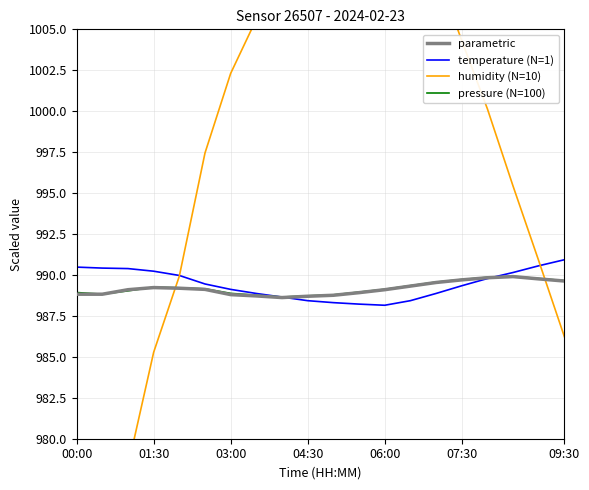

The temperature (N=1) series shows 1659.2 at 16. True or false?

False